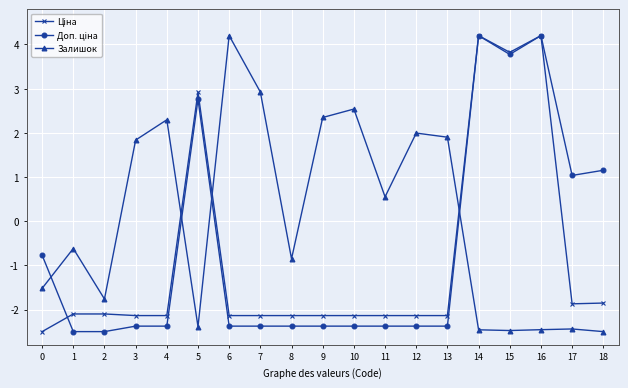

What is the difference between the highest and lowest values at 16?

6.7